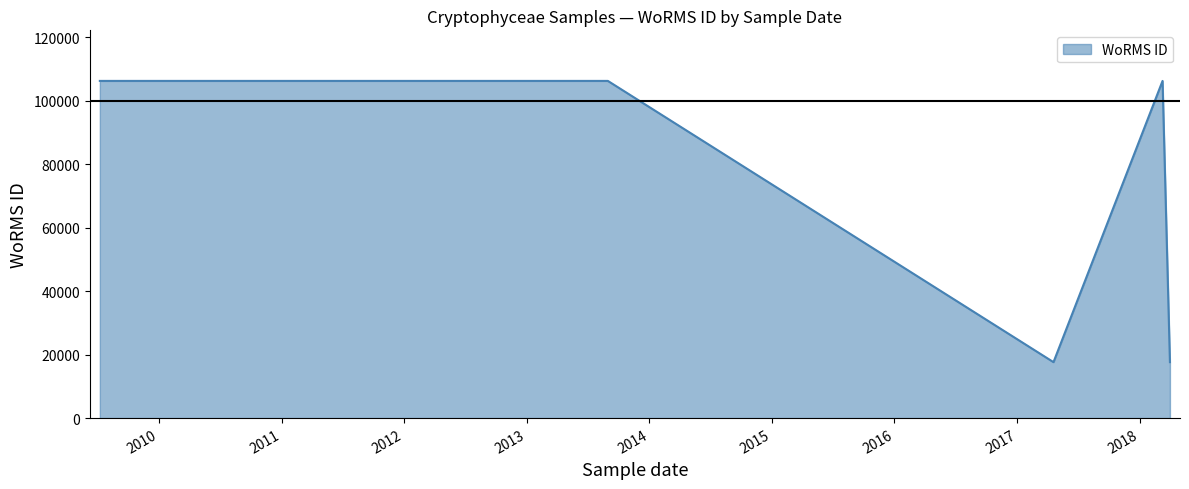

Between 28-08-2013 and 10-03-2018, which is larger?

28-08-2013